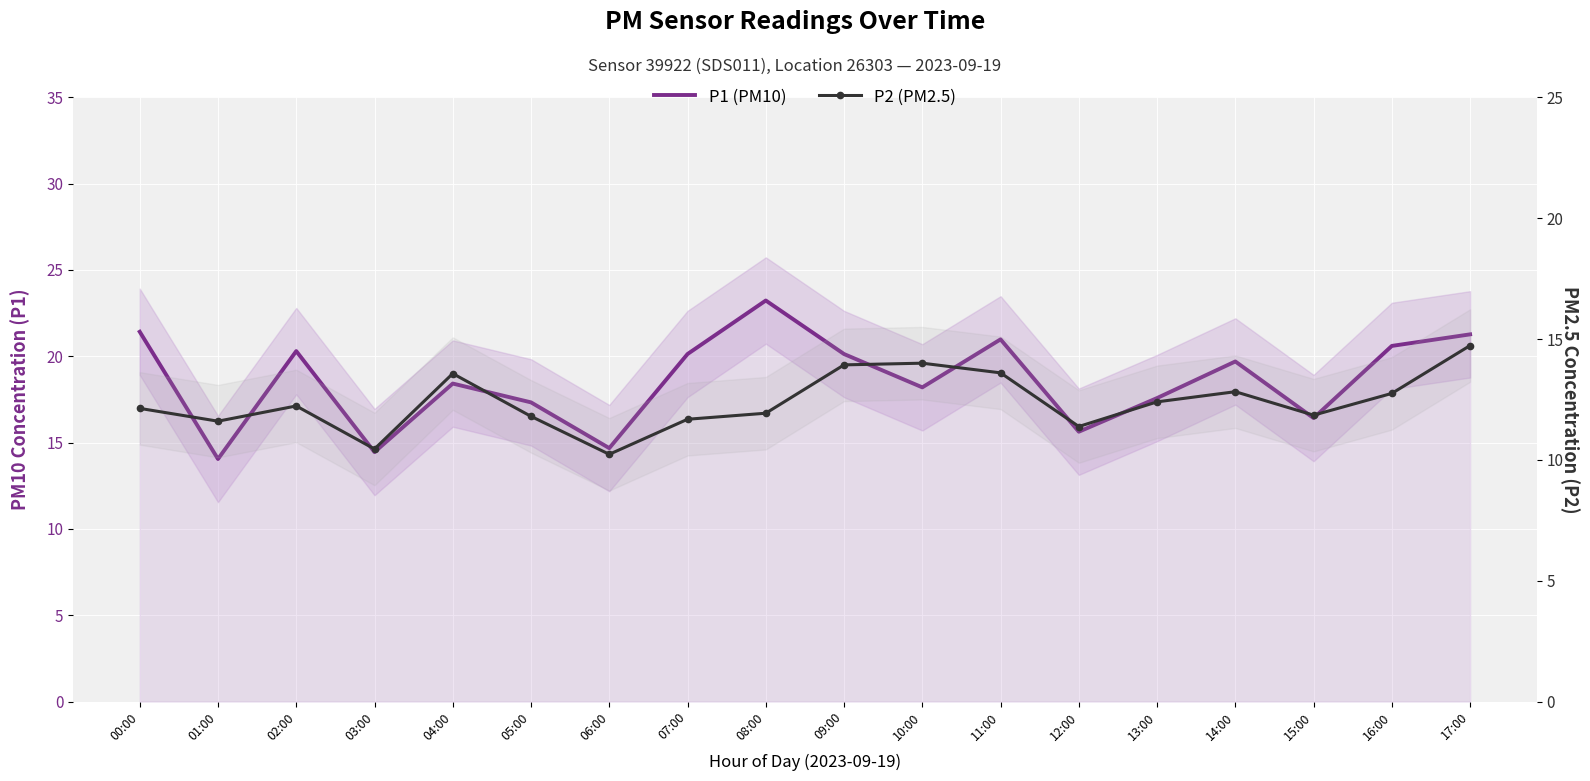

True or false: P2 (PM2.5) and P1 (PM10) intersect in this chart.

False